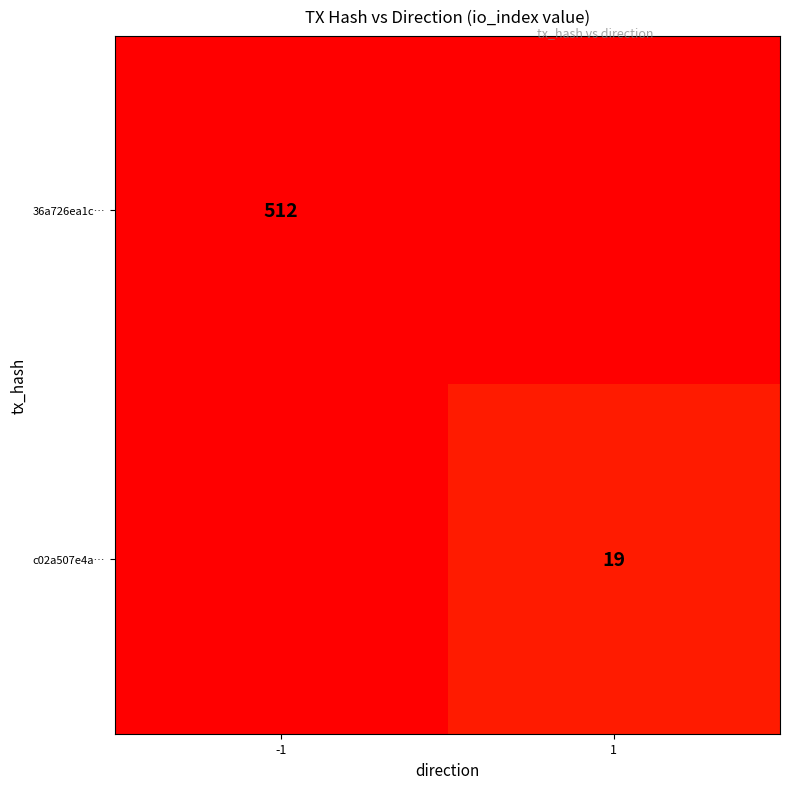

The value of c02a507e4a… at 1 is 19. True or false?

True